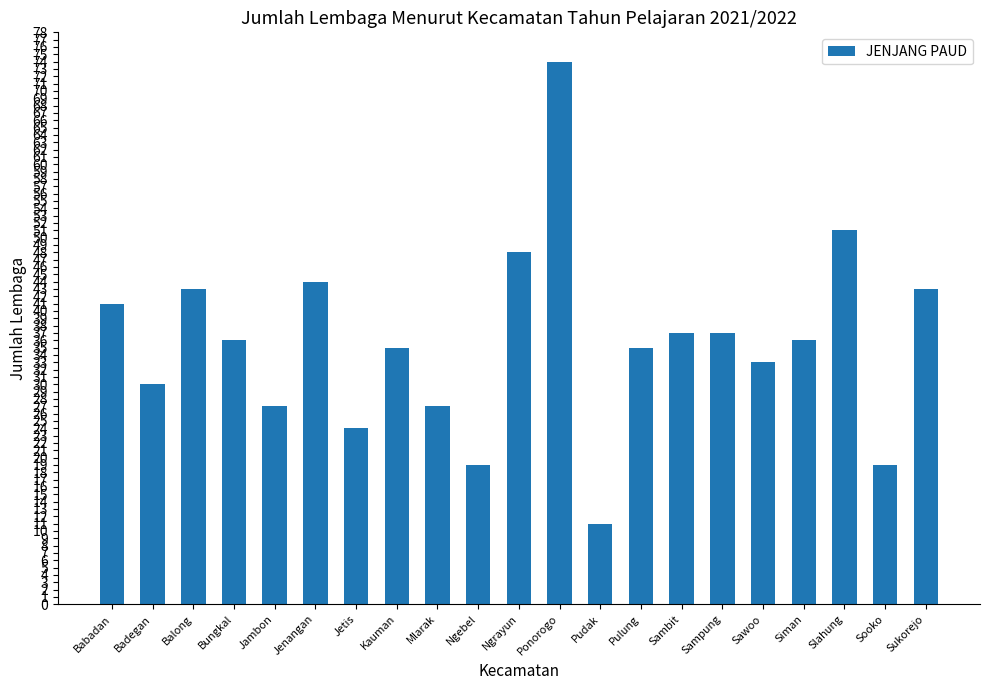

What is the change in value from Mlarak to Sambit?

+10